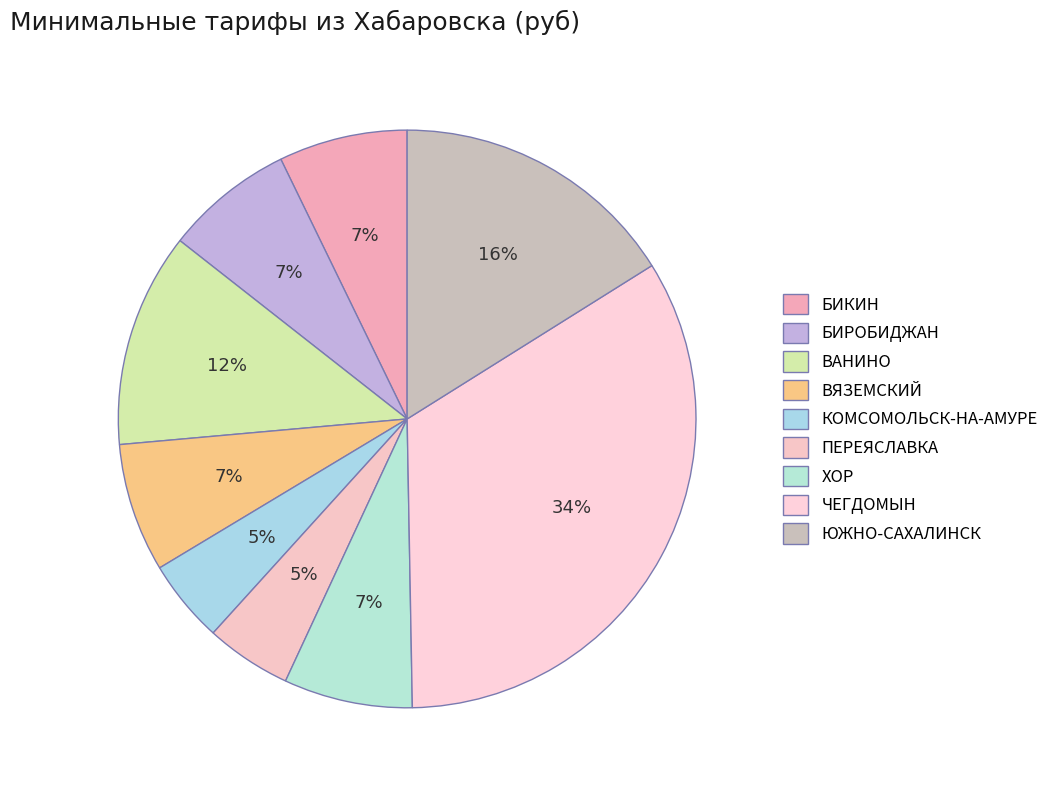

To the nearest percent, what portion does БИКИН represent?

7%